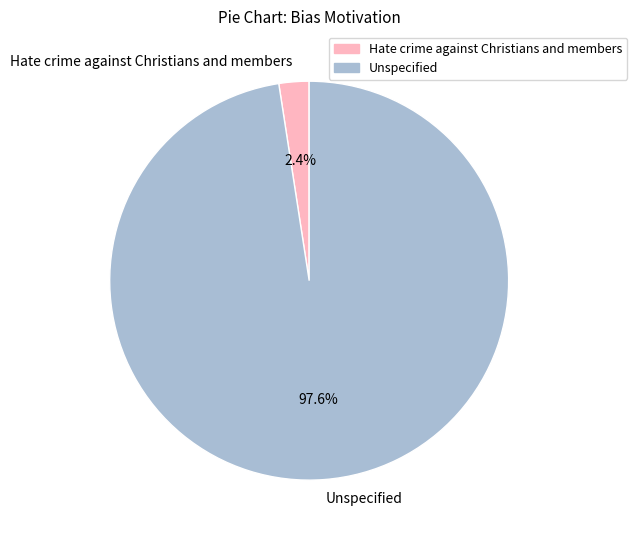

To the nearest percent, what is the difference between the largest and smallest slice percentages?

95%